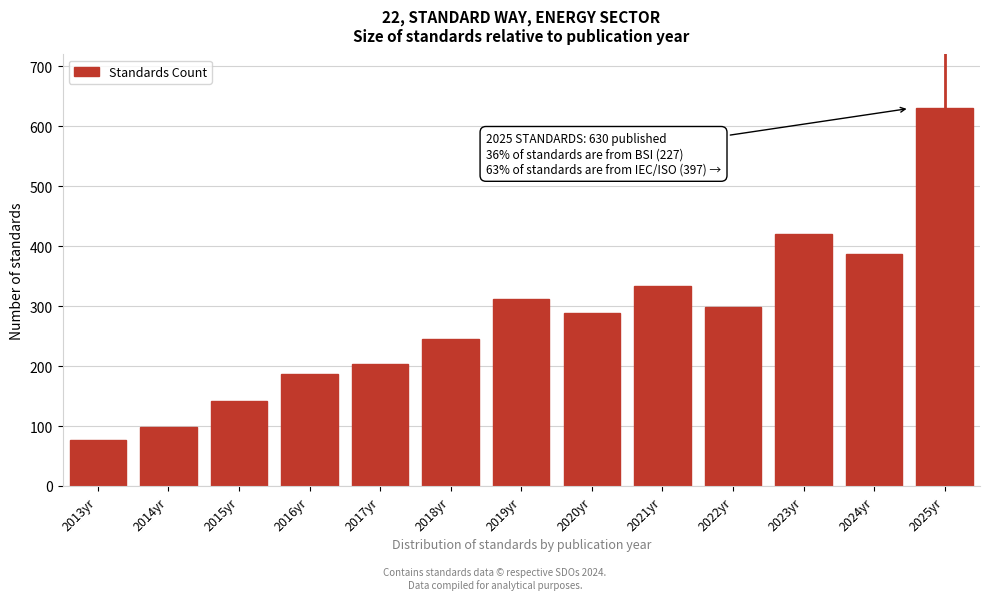

Reading left to right, list all the values displayed in this chart.

76	98	142	187	203	245	312	289	334	298	421	387	630